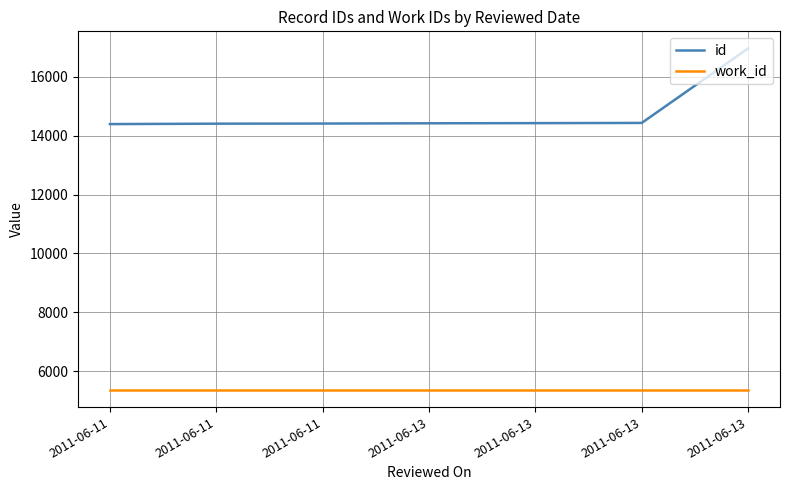

True or false: id and work_id cross at least once.

False